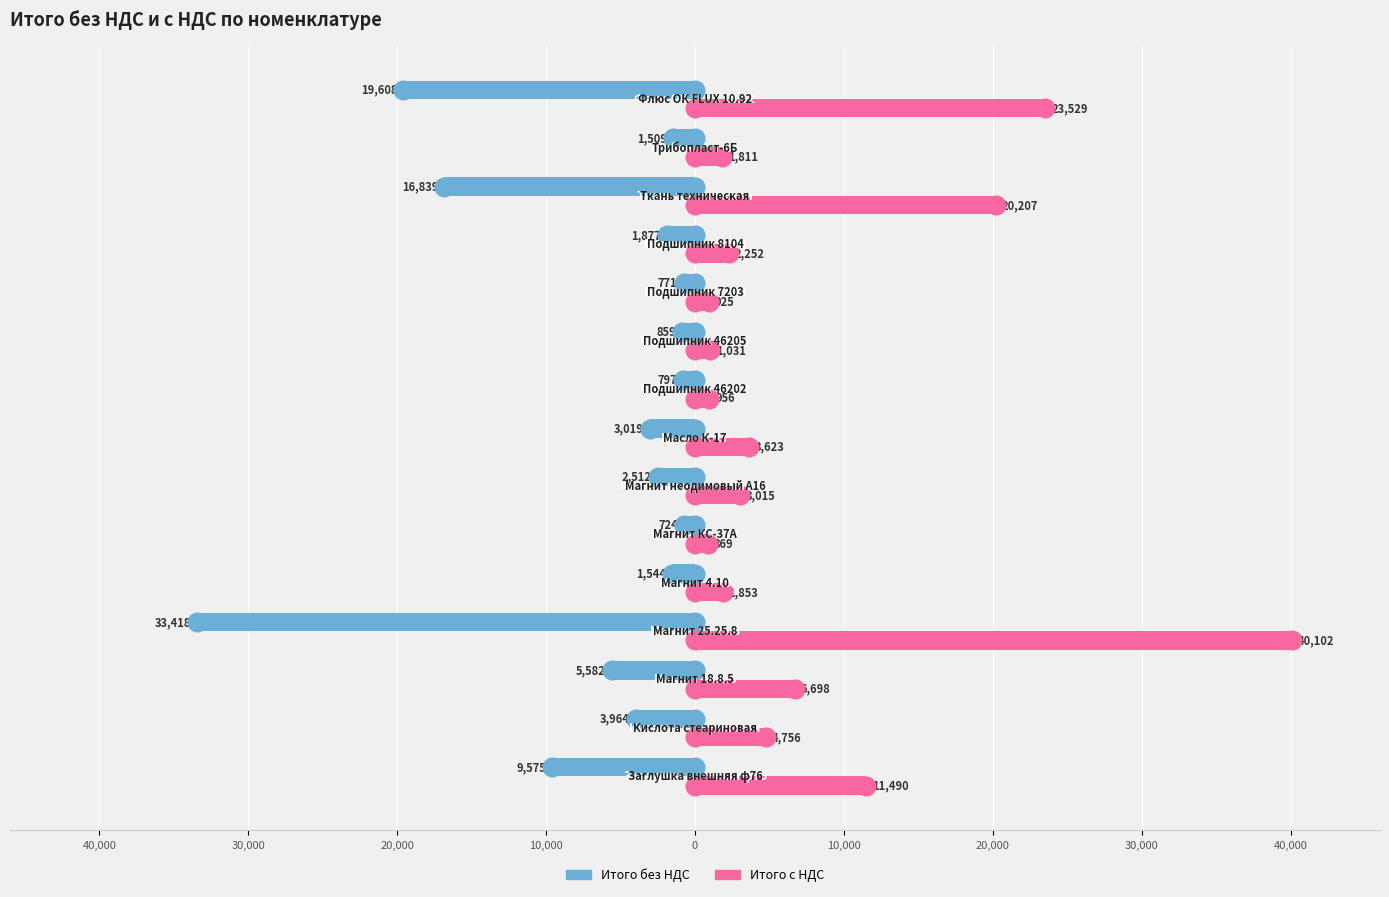

Is the value of Итого без НДС at 13 greater than the value of Итого с НДС at 30,000?

No